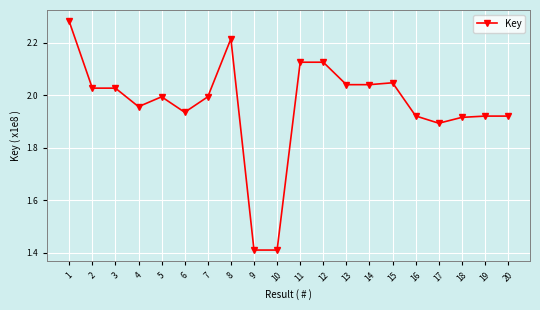

Is this an area chart (filled region under the line)?

No